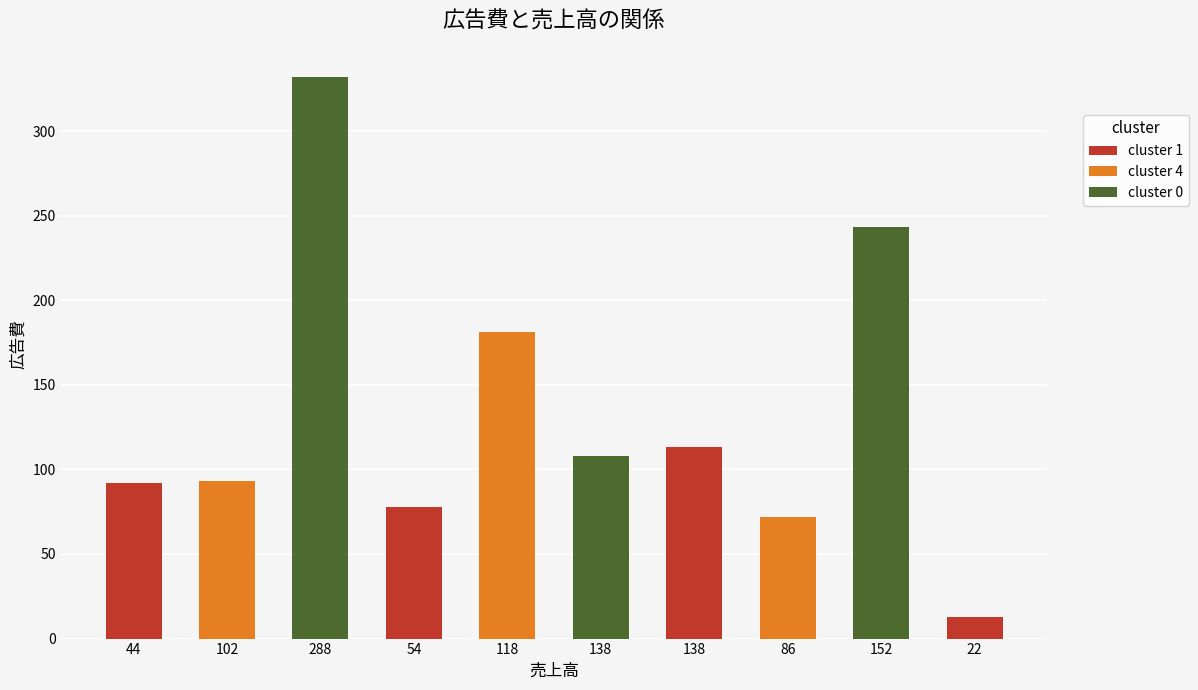

Reading right to left, list all the values displayed in this chart.

22=13	152=243	86=72	138=113	138=108	118=181	54=78	288=332	102=93	44=92